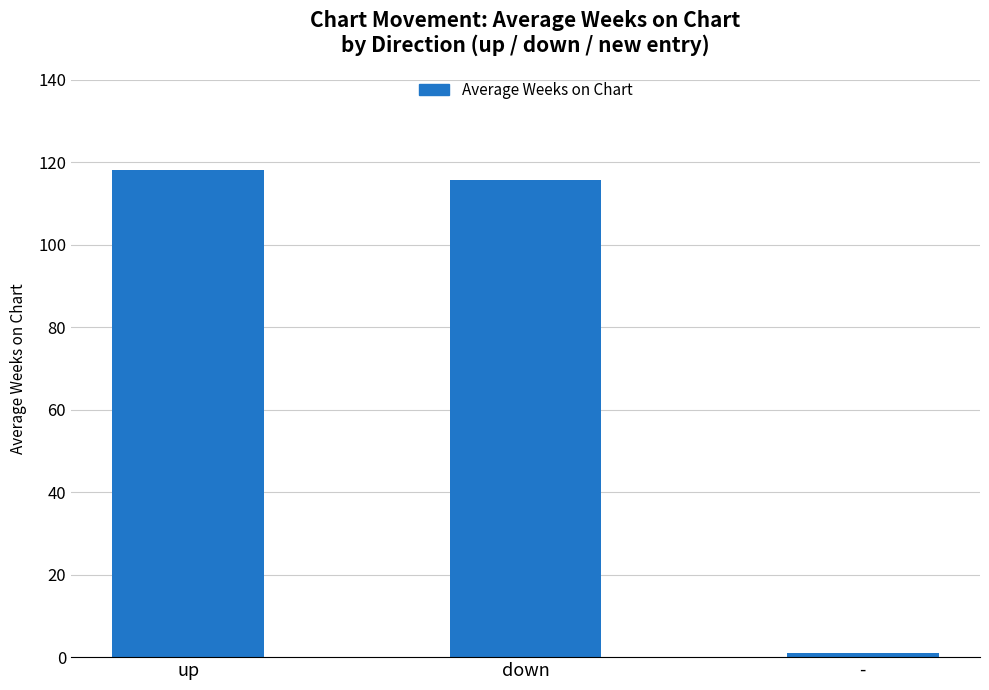

What is the label of the 3rd bar from the right?

up